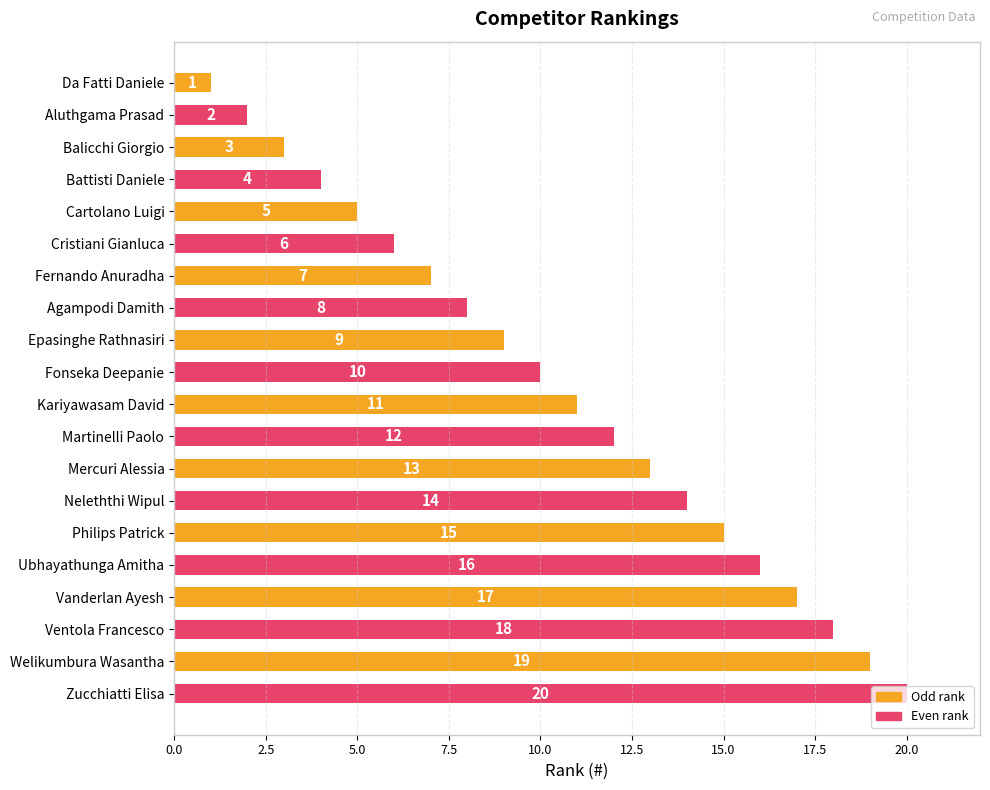

What is the change in value from Balicchi Giorgio to Kariyawasam David?

+8